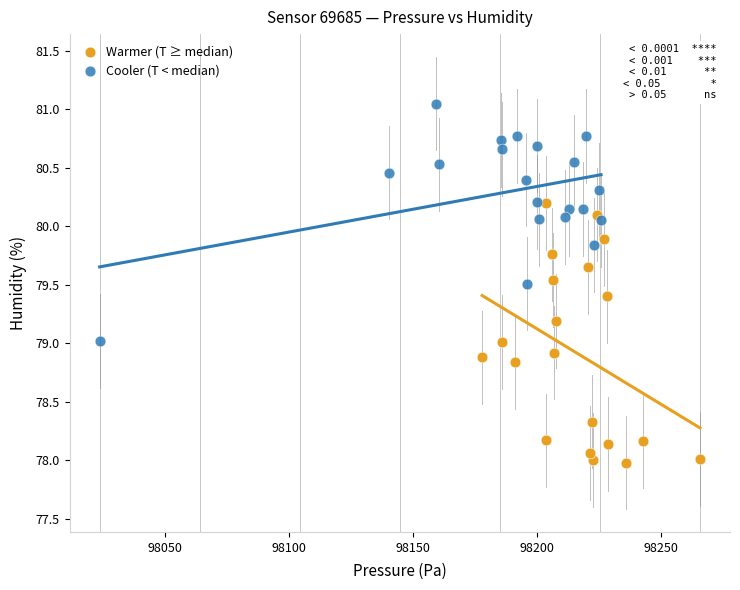

Which series contains the lowest Y value?

Warmer (T ≥ median)